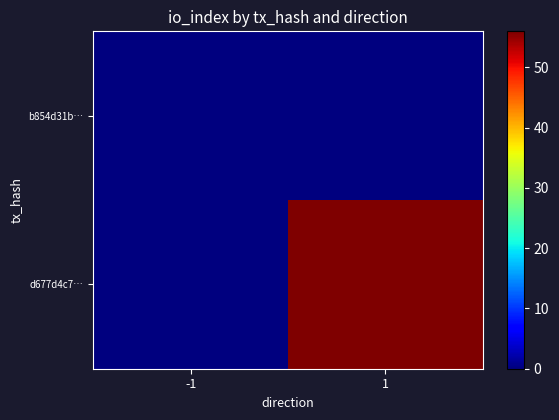

Which series has the largest total across all categories?

d677d4c7…